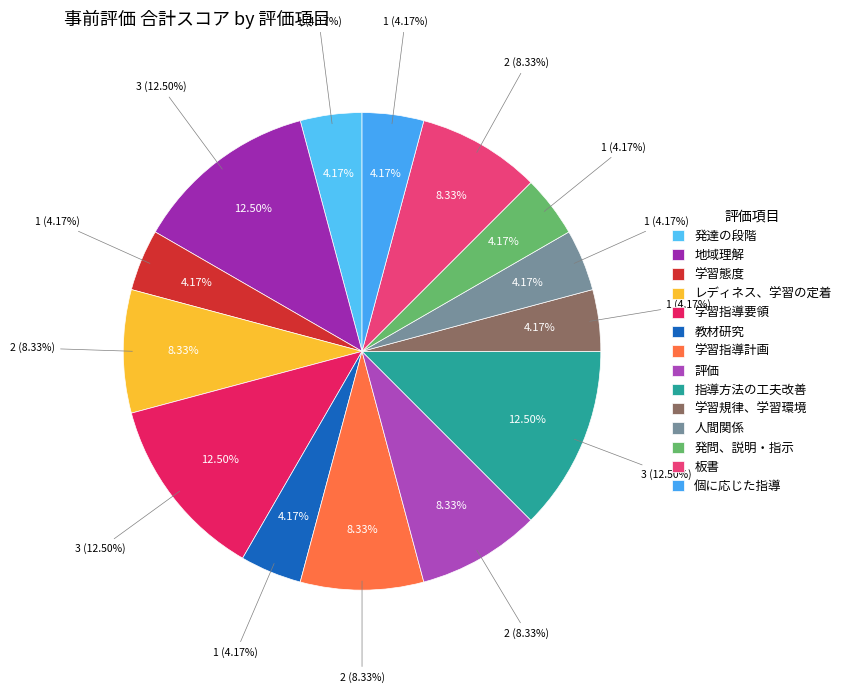

What is the largest slice in the pie chart?

地域理解